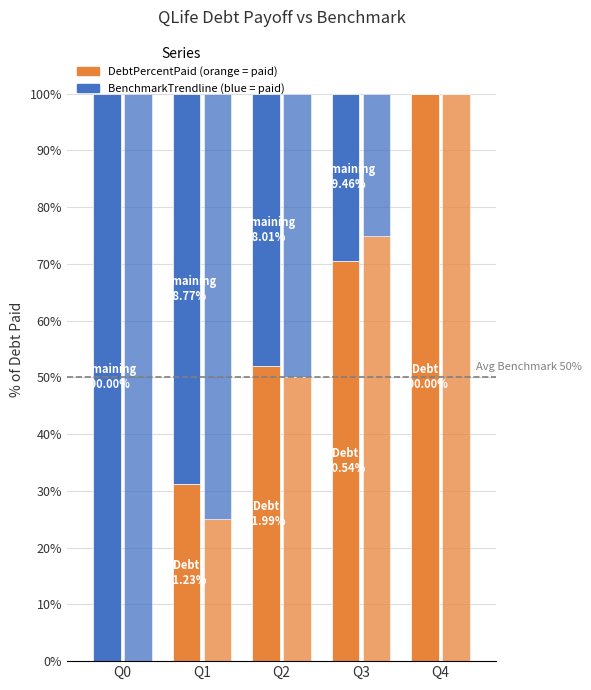

What value does the DebtPercentPaid series have at Q1?

31.2